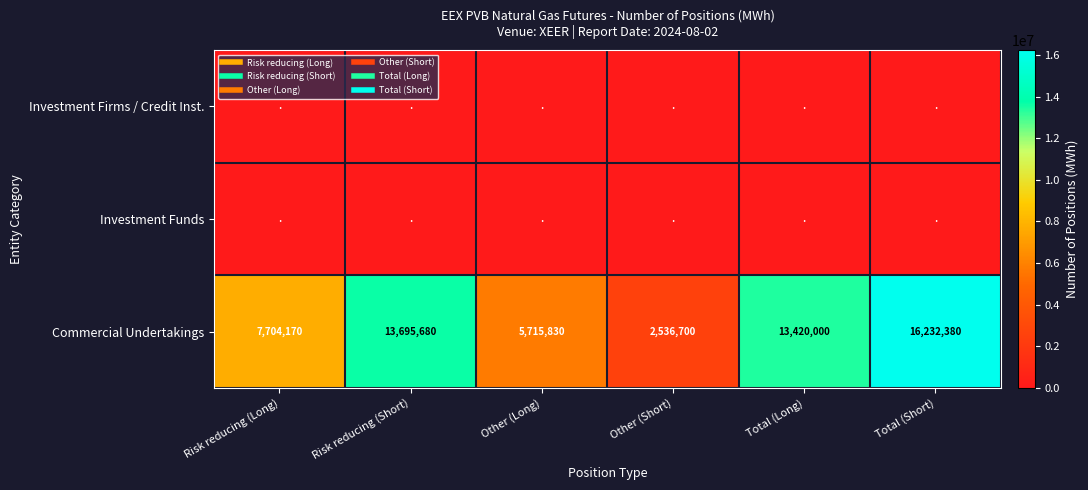

The value of Commercial Undertakings at Risk reducing (Short) is 23823615. True or false?

False